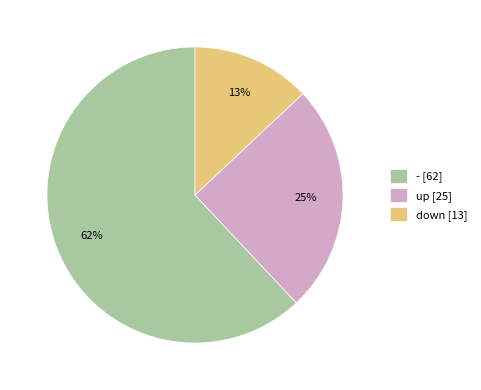

Which has a higher value, down or -?

-